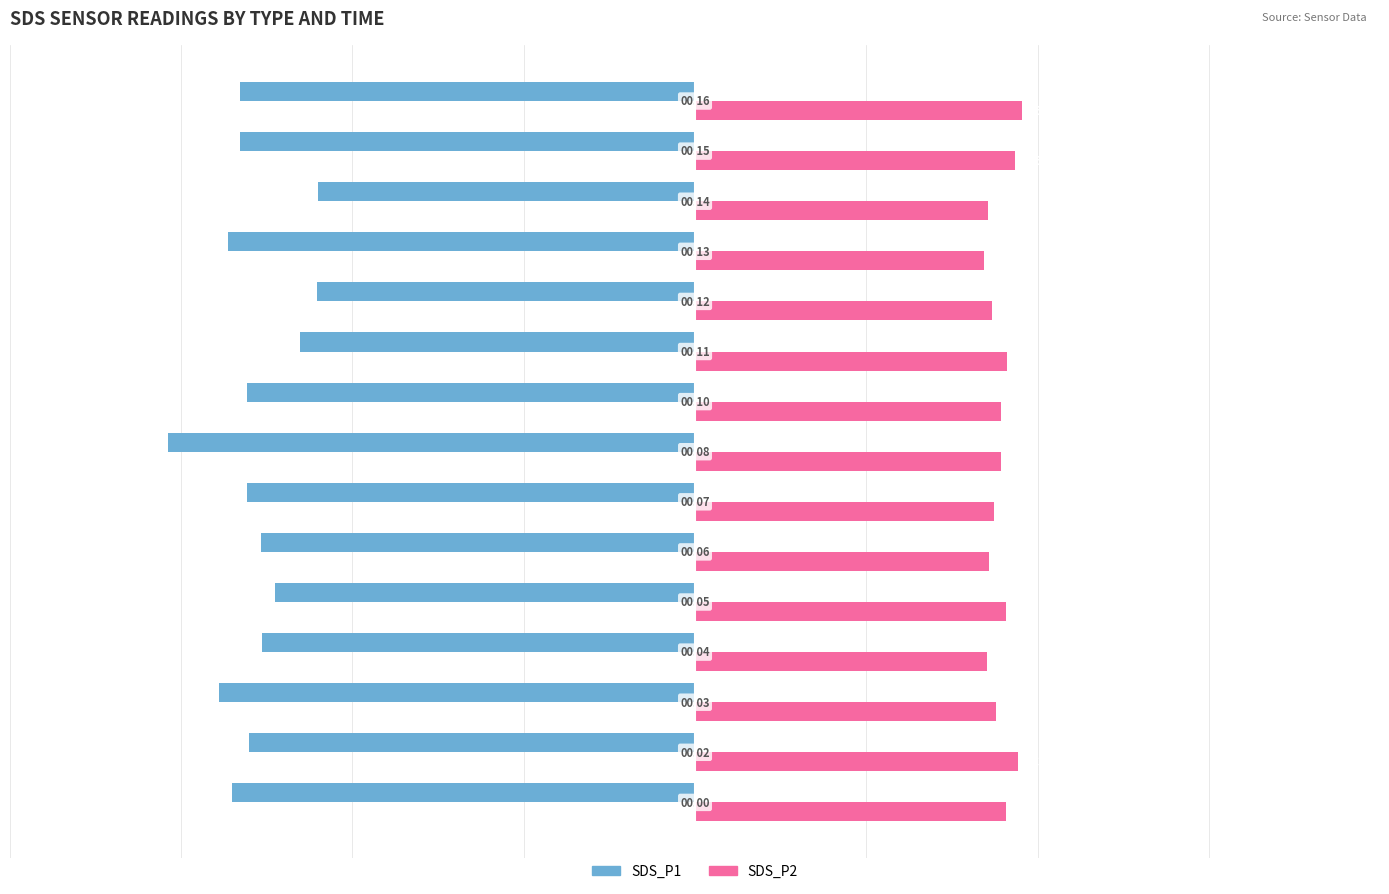

List the series in order of their overall mean, highest first.

SDS_P2, SDS_P1